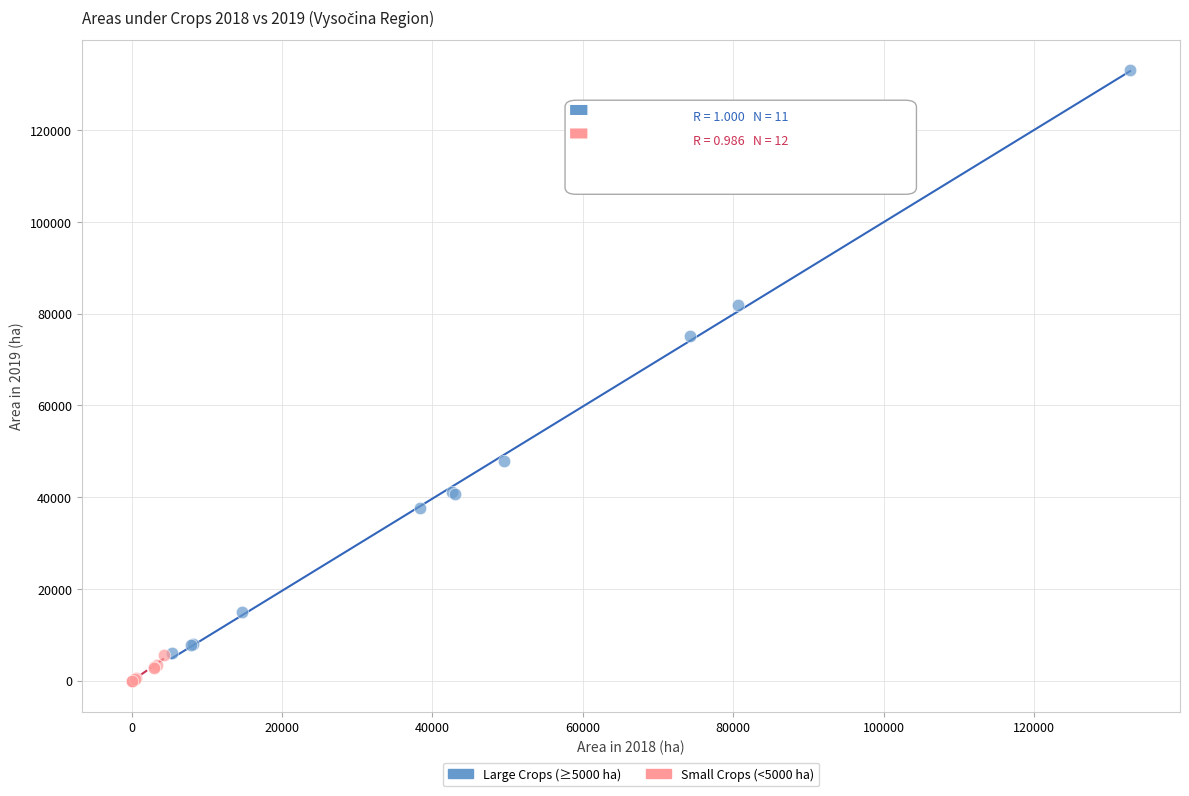

Which series contains the highest Y value?

Large Crops (≥5000 ha)